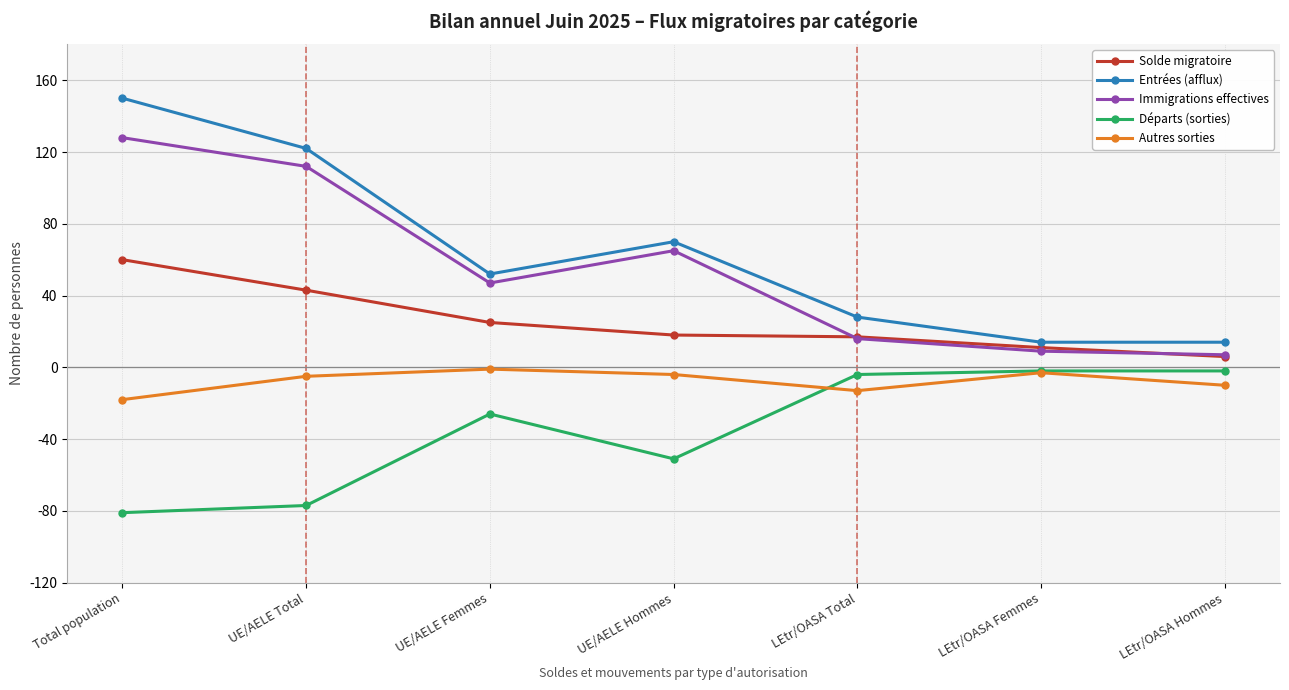

How many categories are shown in the chart?

7